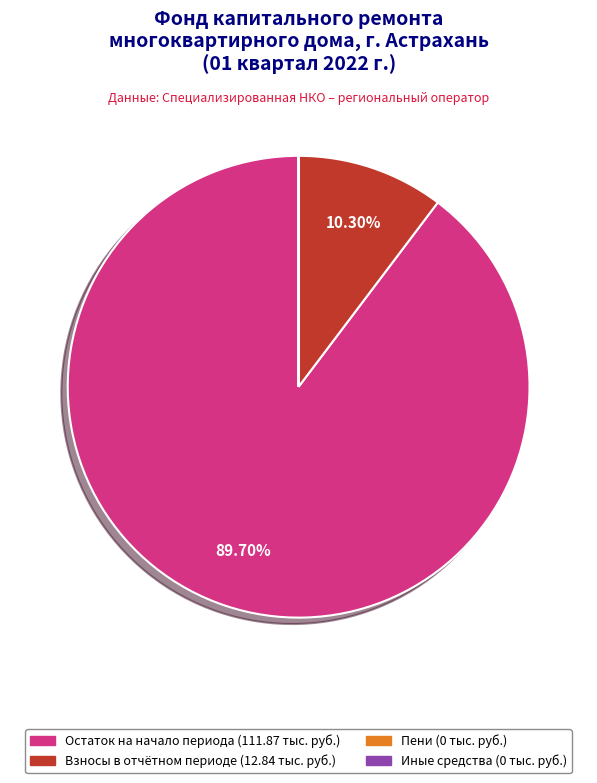

Is there a majority slice in this chart?

Yes